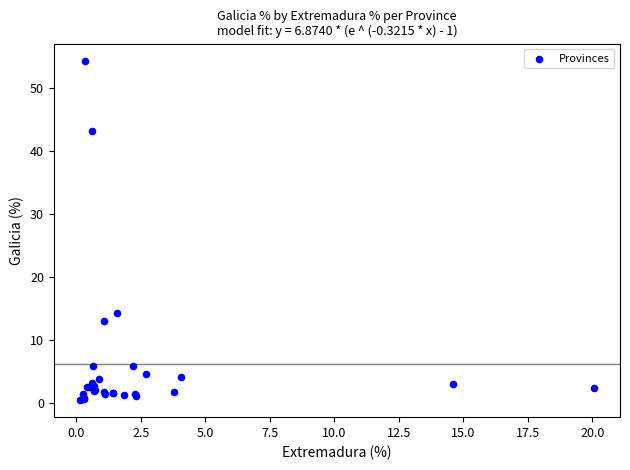

What Y value in the scatter plot is closest to 27?

14.2